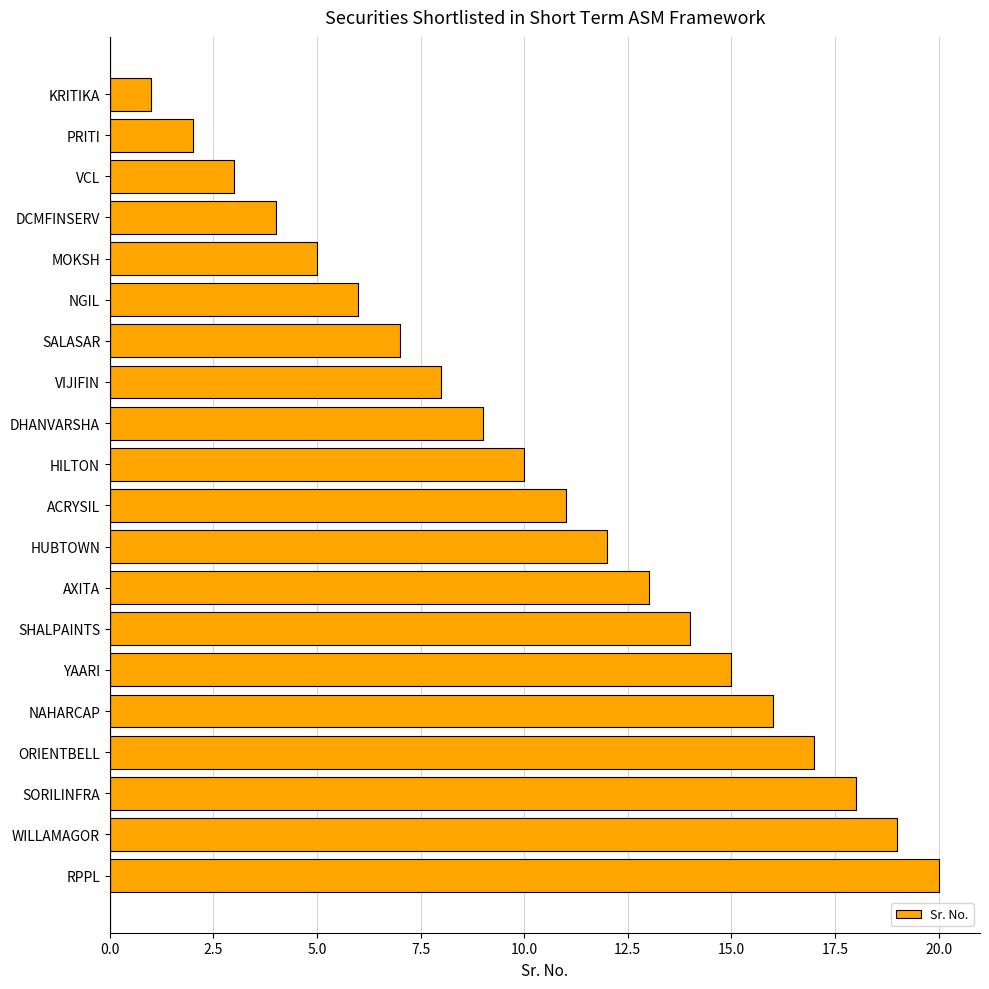

Count the number of data series in this chart.

1